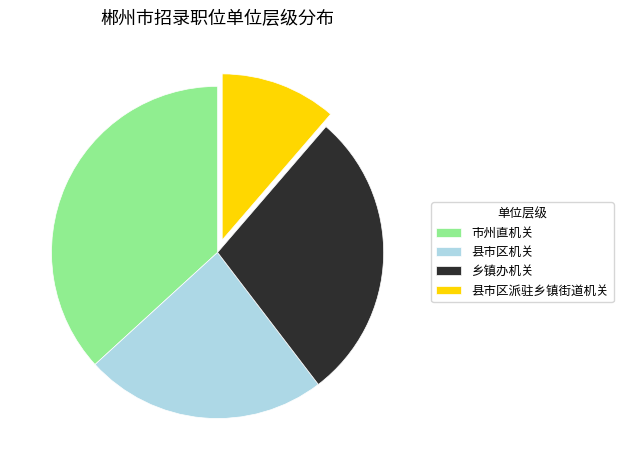

Which slice is the largest?

市州直机关